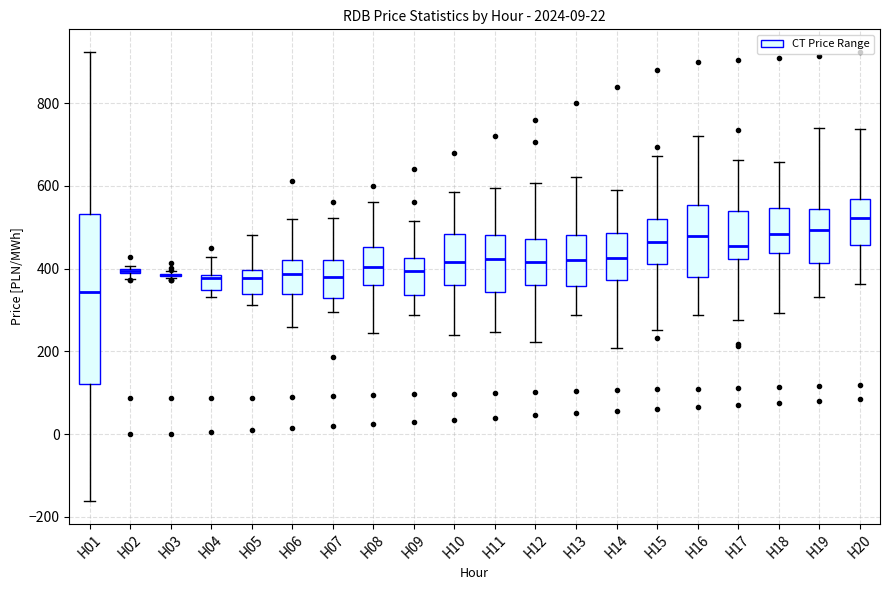

Where is the lower edge of the box for H15 on the y-axis? The values are not printed on the chart, so give them approximately, as read against the axis.

420